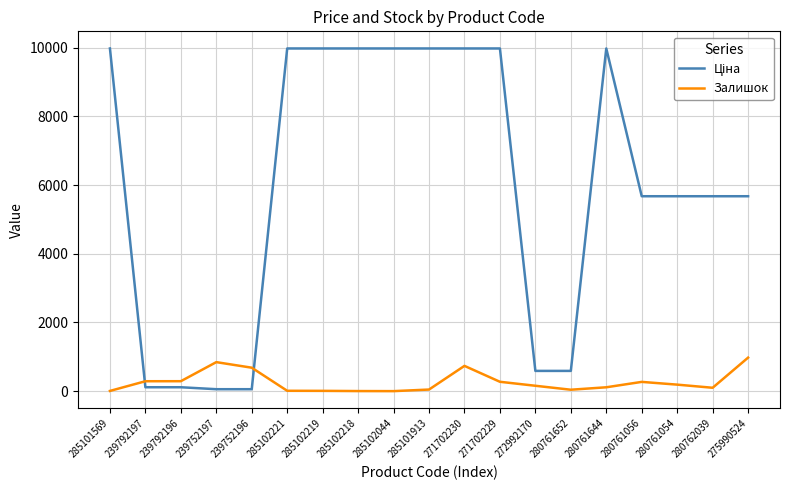

What is the maximum value for Залишок?

976.0